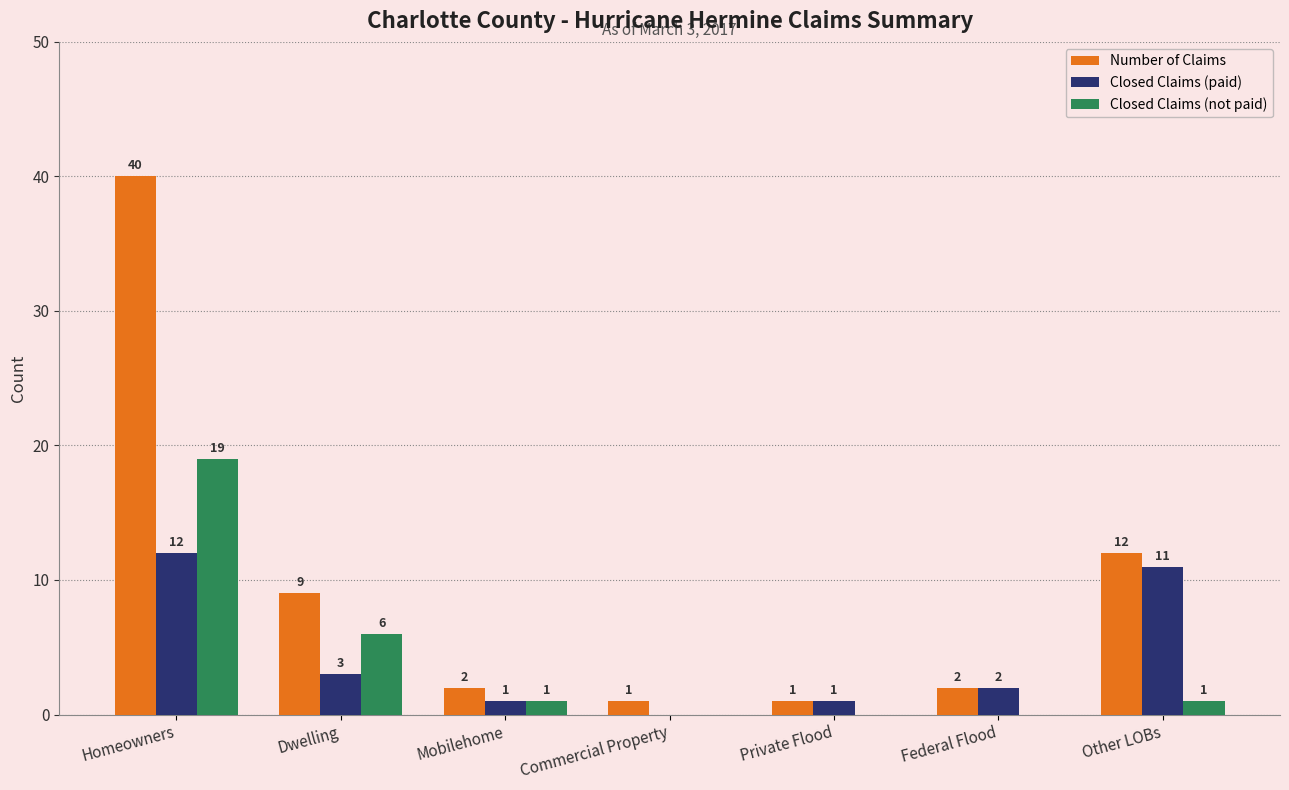

What is the sum of all Closed Claims (paid) values?

30